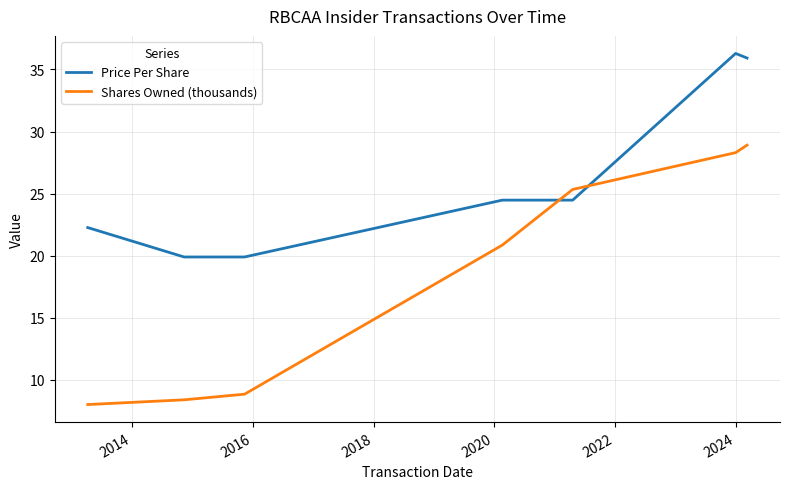

After their last crossing, which series has the higher values: Shares Owned (thousands) or Price Per Share?

Price Per Share